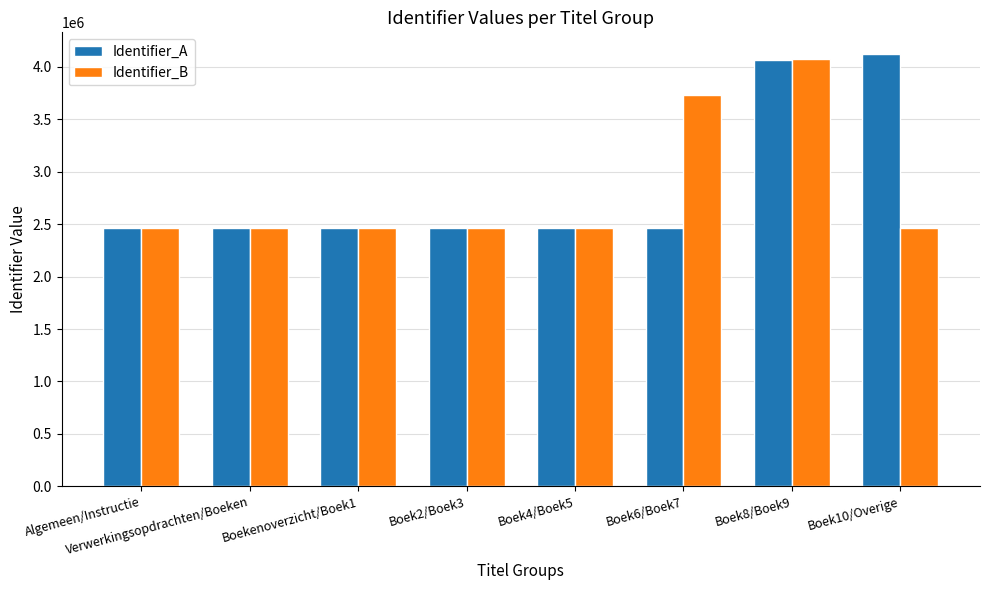

What is the sum of the Identifier_B values at Boek8/Boek9 and Boek6/Boek7?

7808209